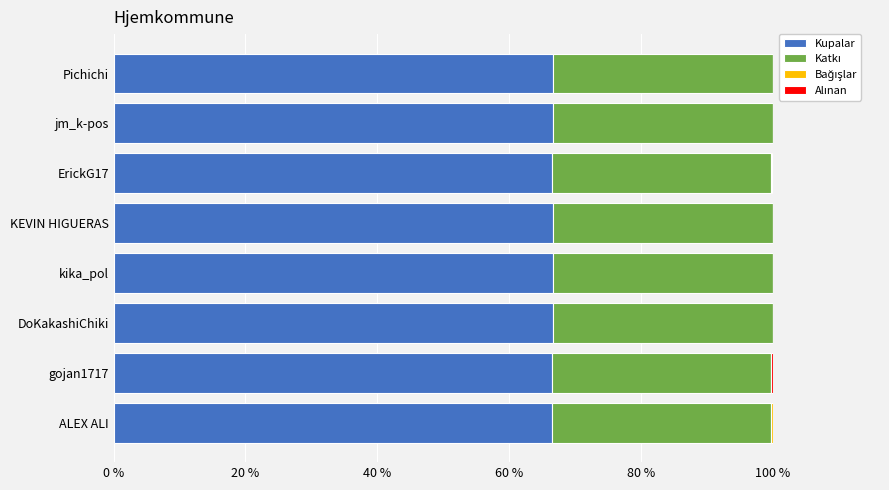

What is the sum of the Kupalar values at jm_k-pos and kika_pol?

133.3